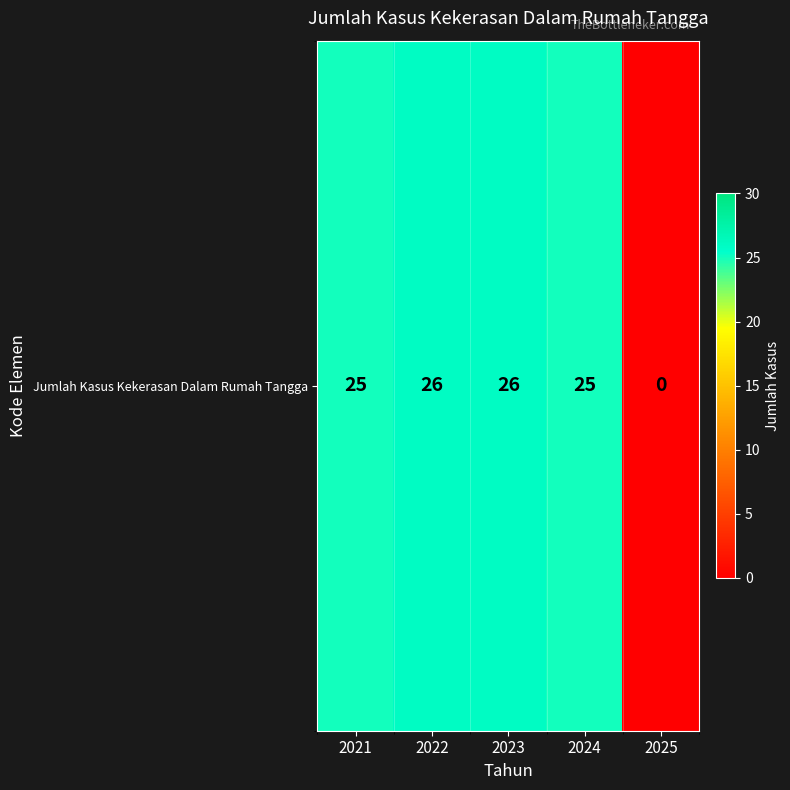

List the labels in order of value, largest first.

2022, 2023, 2021, 2024, 2025